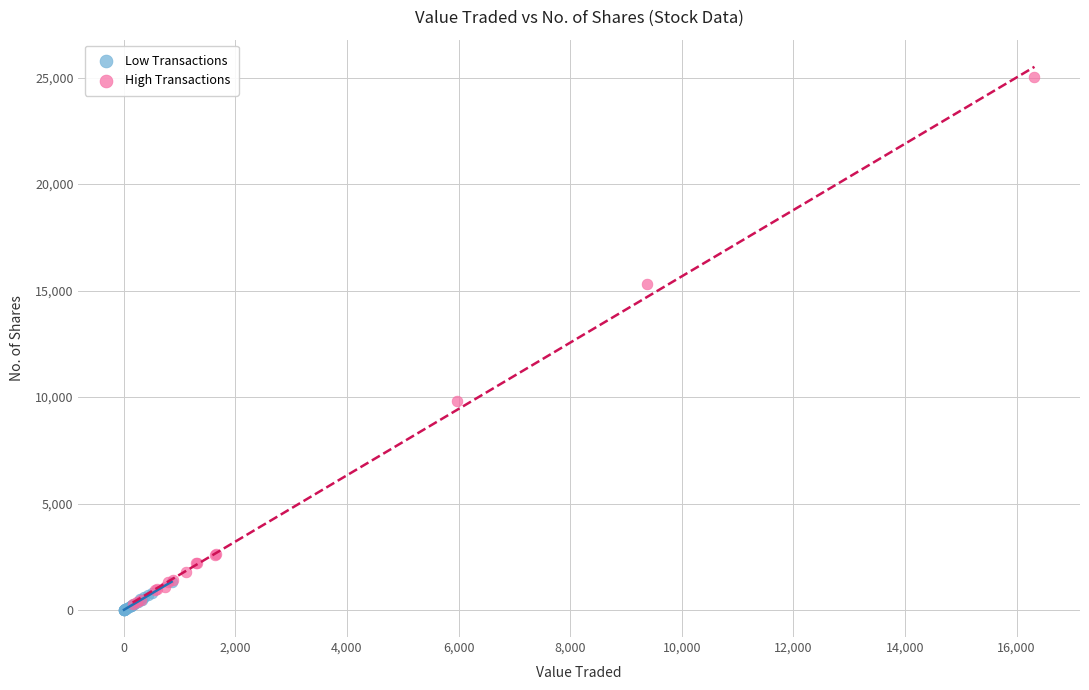

Which series contains the highest Y value?

High Transactions